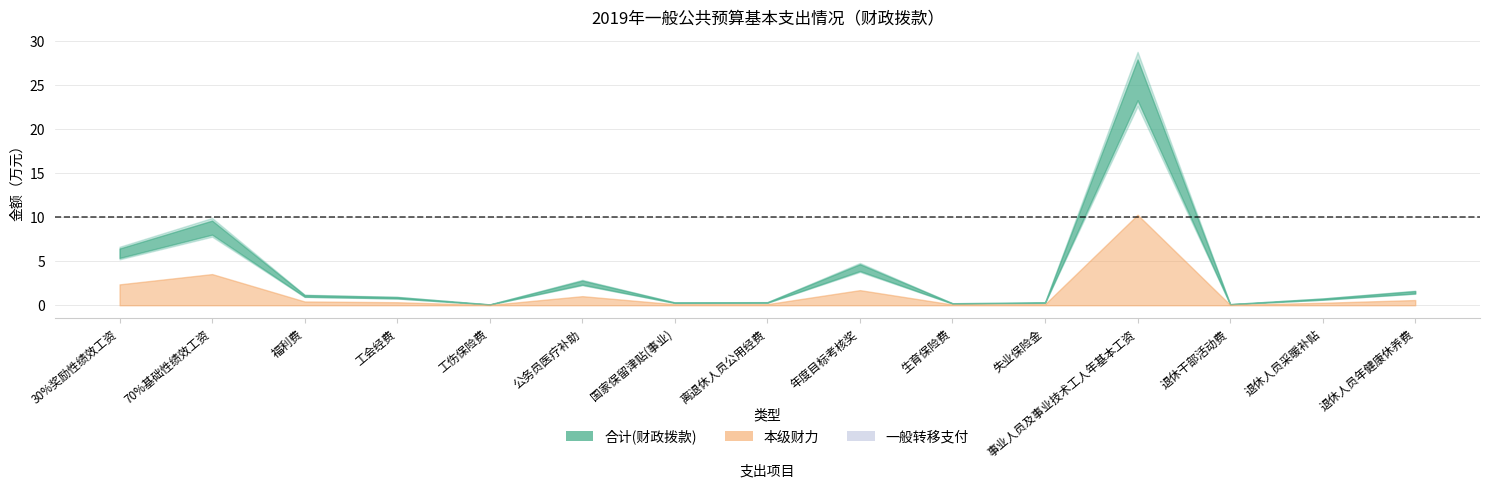

Between 公务员医疗补助 and 离退休人员公用经费, which series saw the biggest shift?

合计(财政拨款)